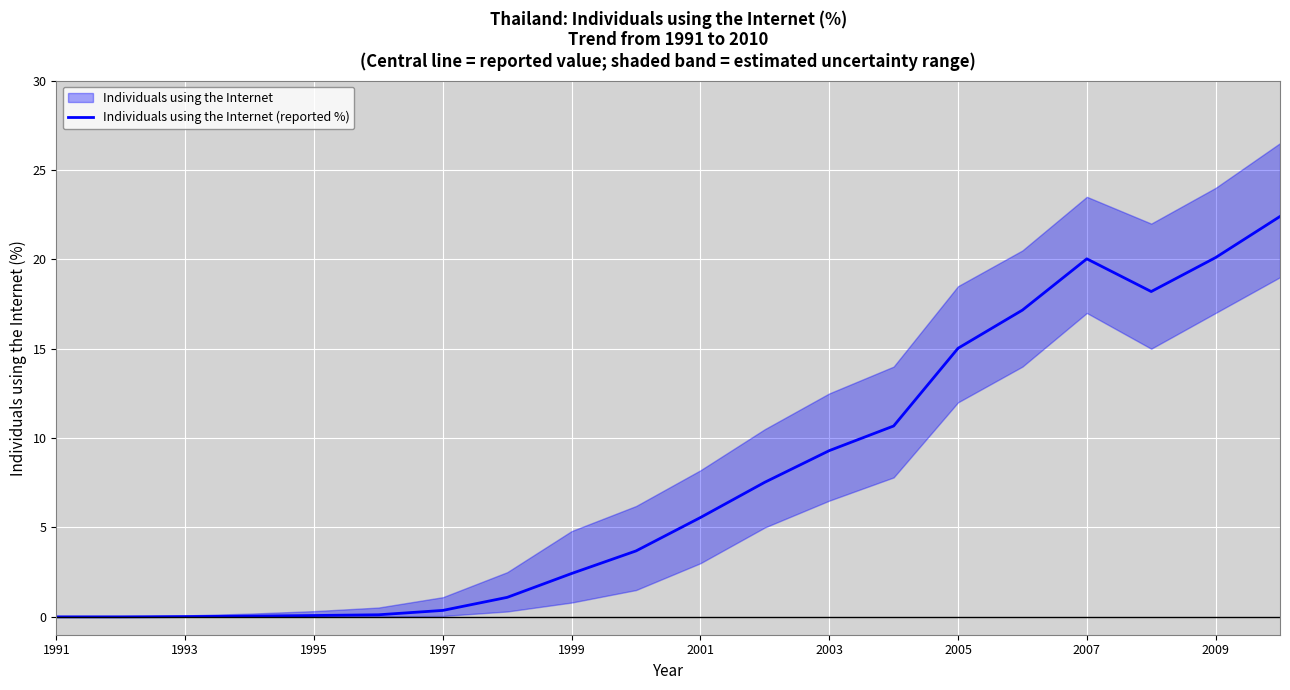

What is the maximum value for Individuals using the Internet (reported %)?

22.4